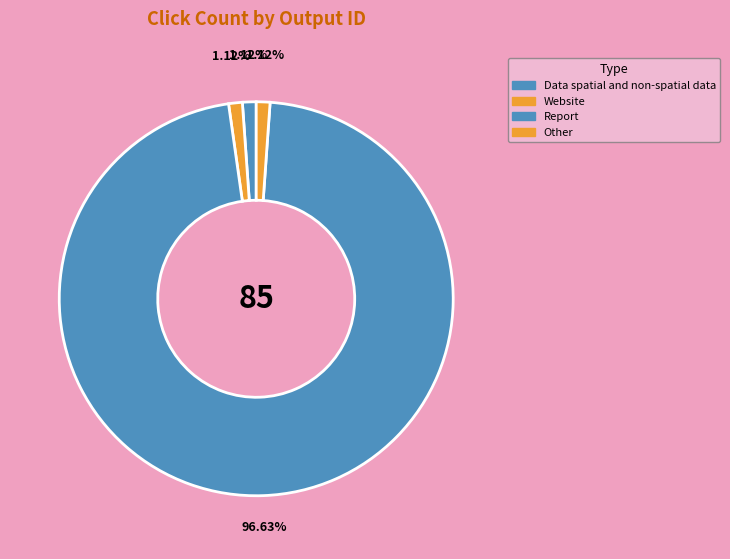

How many segments does this pie chart have?

4